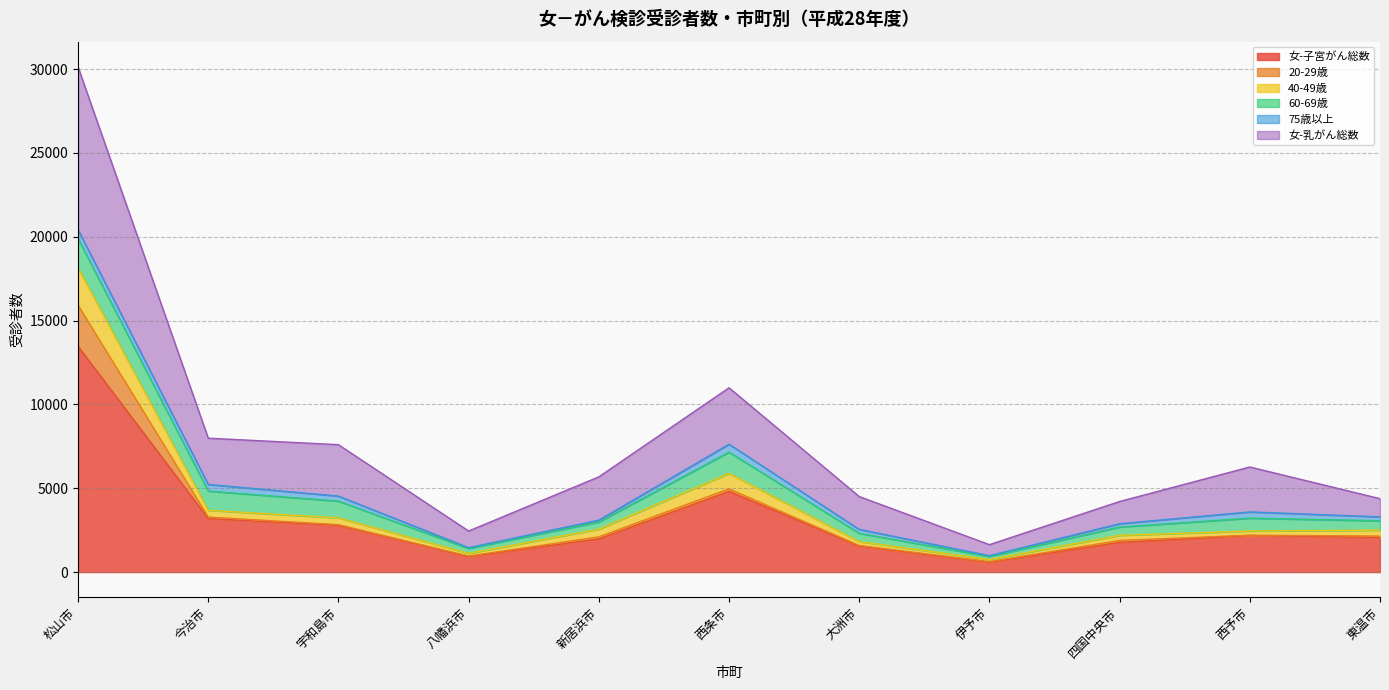

In 40-49歳, how many points are lower than both neighbors (excluding endpoints)?

2